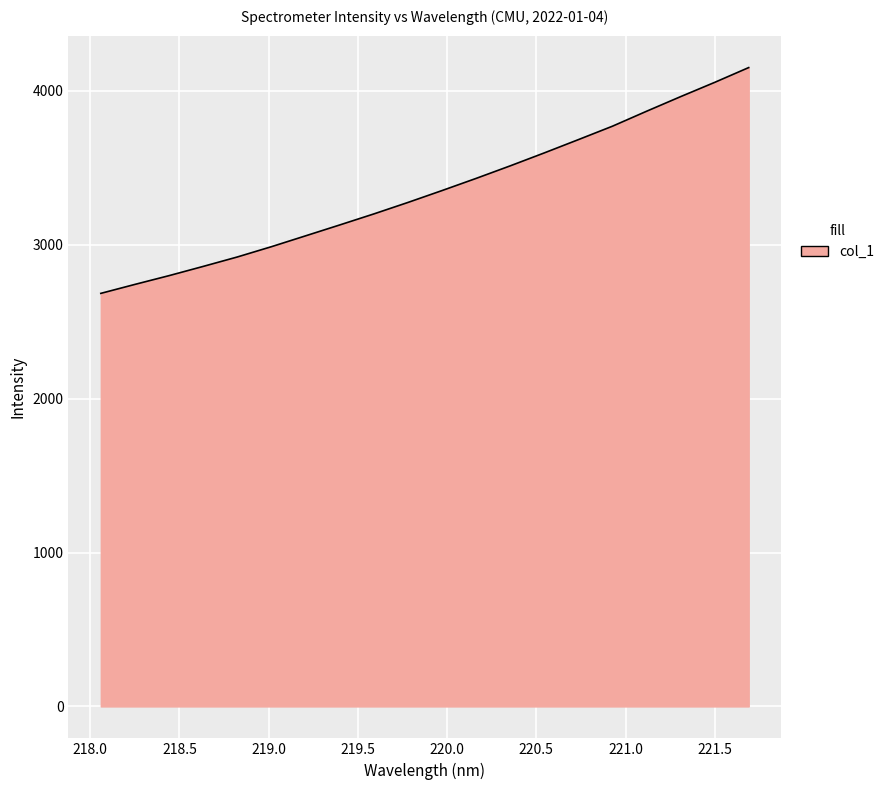

What is the difference between the maximum and minimum values?

1467.4